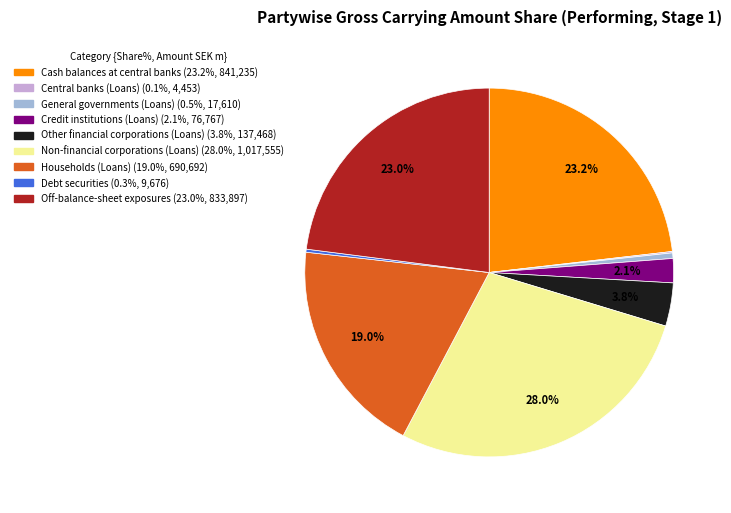

What percentage is NOT represented by Credit institutions (Loans)?

97.9%